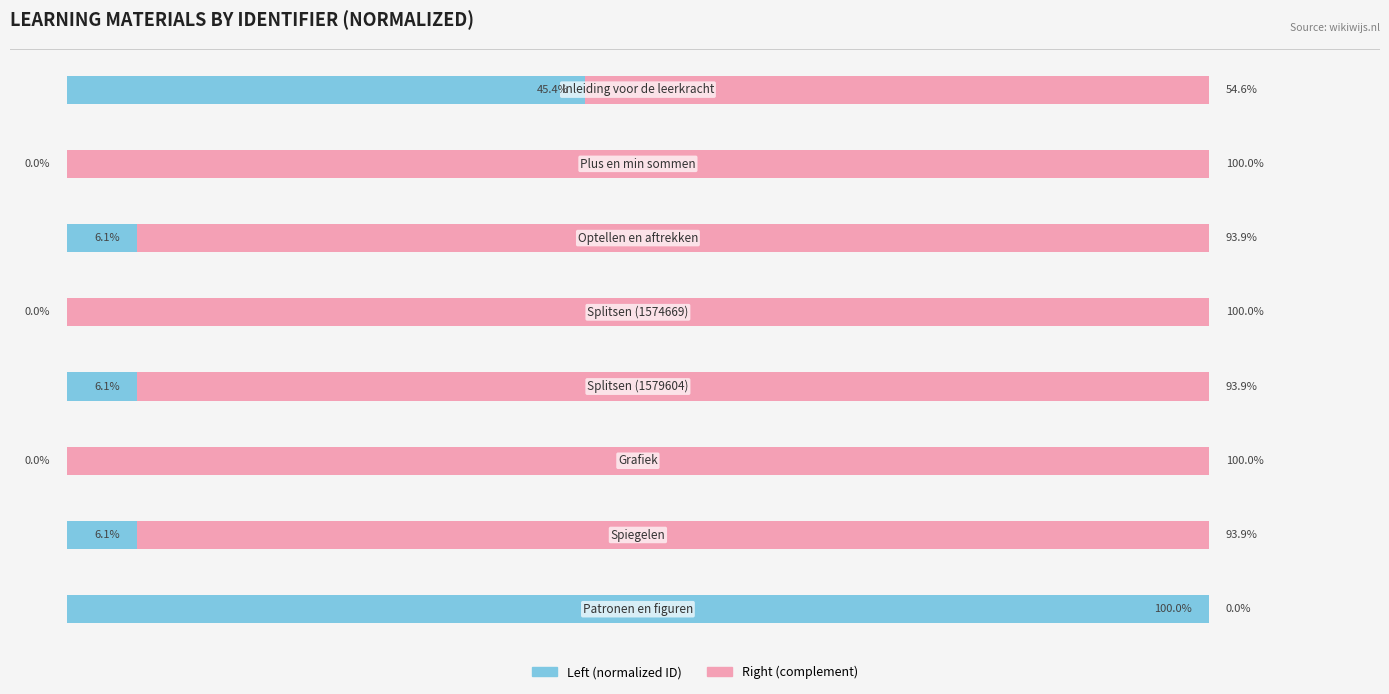

At how many categories does at least one series exceed 0?

8